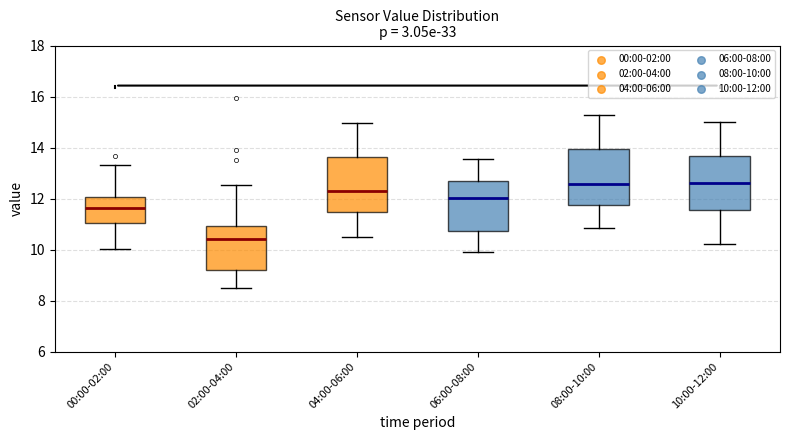

Reading left to right, transcribe this box plot: for each box, give where its median line is, the range the box spans, and where its two whiskers end, as read against the y-axis. The values are not printed on the chart, so give them approximately, as read against the axis.

00:00-02:00: median 11.6, box 11.0 to 12.0, whiskers 10.0 to 13.4
02:00-04:00: median 10.4, box 9.2 to 11.0, whiskers 8.6 to 12.6
04:00-06:00: median 12.2, box 11.4 to 13.6, whiskers 10.6 to 15.0
06:00-08:00: median 12.0, box 10.8 to 12.6, whiskers 10.0 to 13.6
08:00-10:00: median 12.6, box 11.8 to 14.0, whiskers 10.8 to 15.2
10:00-12:00: median 12.6, box 11.6 to 13.6, whiskers 10.2 to 15.0